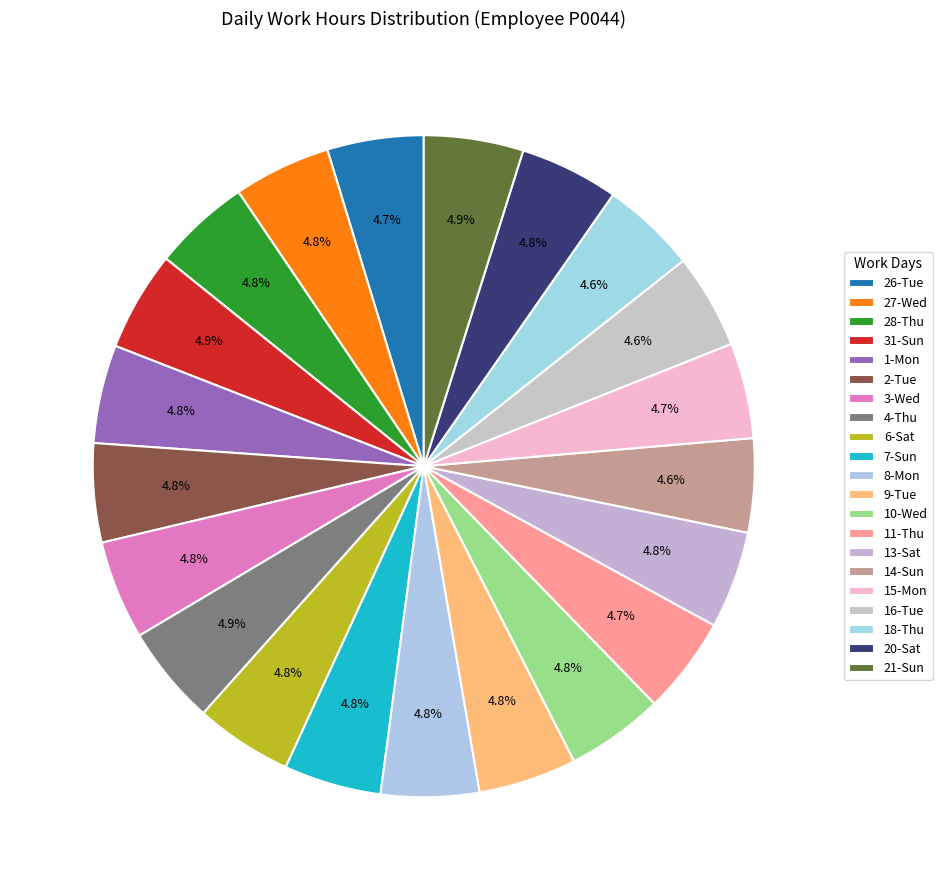

Is the sum of 6-Sat and 18-Thu greater than half?

No